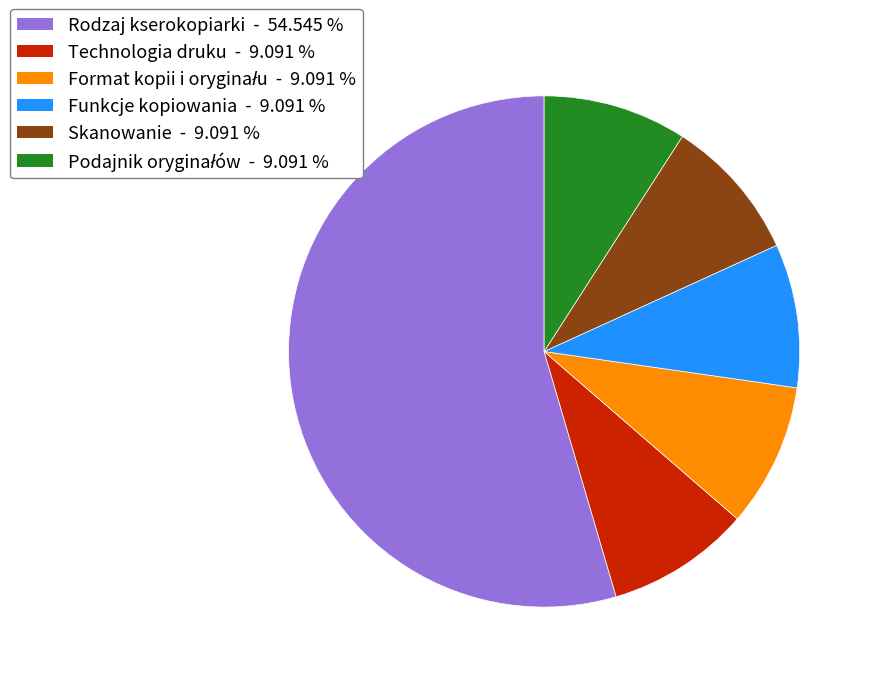

Does any single category account for the majority?

Yes